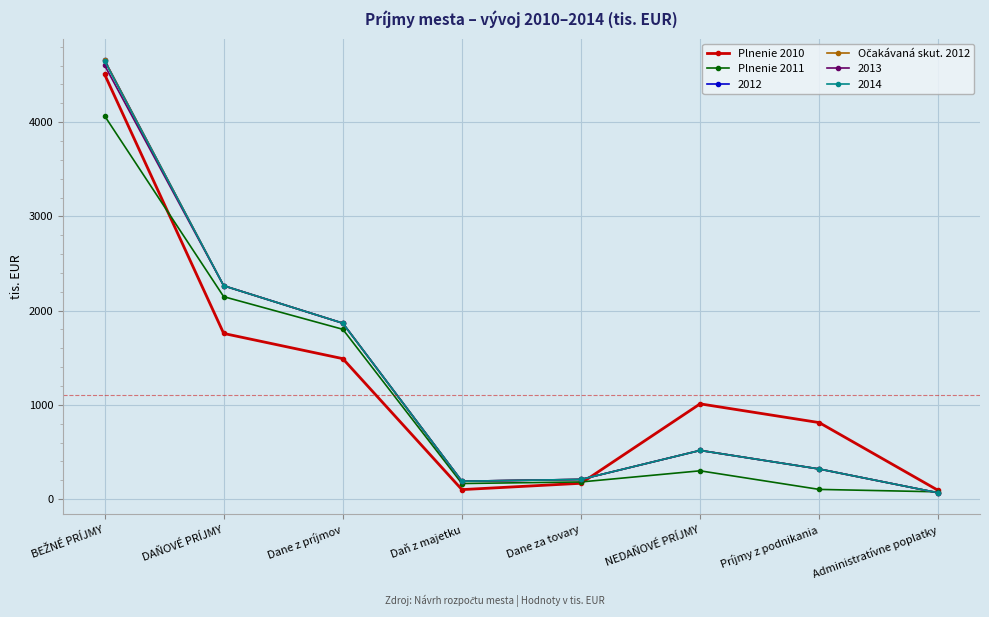

At which category is the sum across all series the highest?

BEŽNÉ PRÍJMY